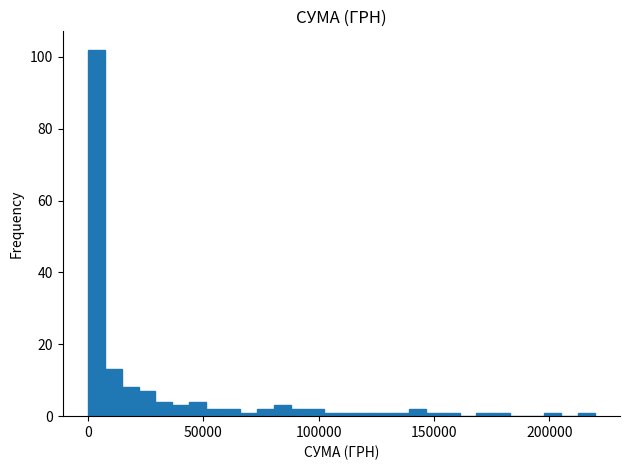

Read against the x-axis, roughly where is the centre of the tallest bar?

5000